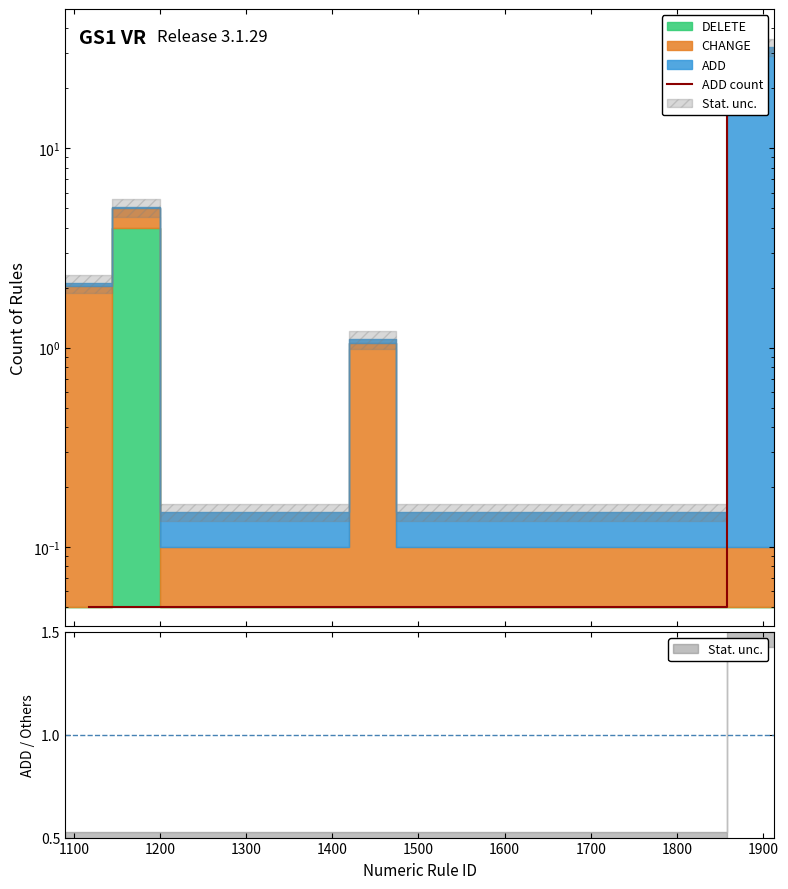

What is the difference between the maximum and minimum values?

31.9